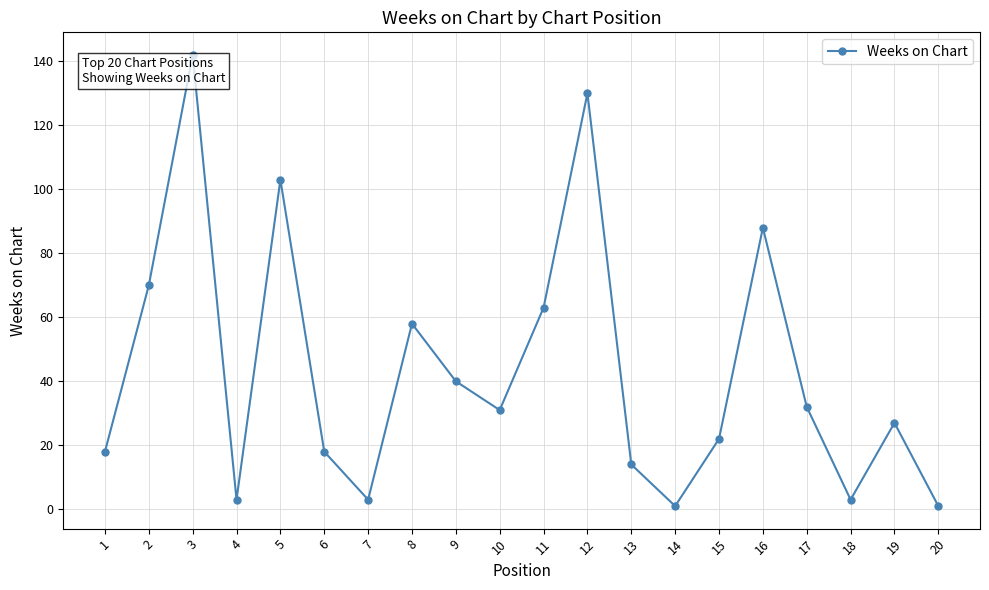

Reading right to left, extract all data points from this chart.

20=1	19=27	18=3	17=32	16=88	15=22	14=1	13=14	12=130	11=63	10=31	9=40	8=58	7=3	6=18	5=103	4=3	3=142	2=70	1=18